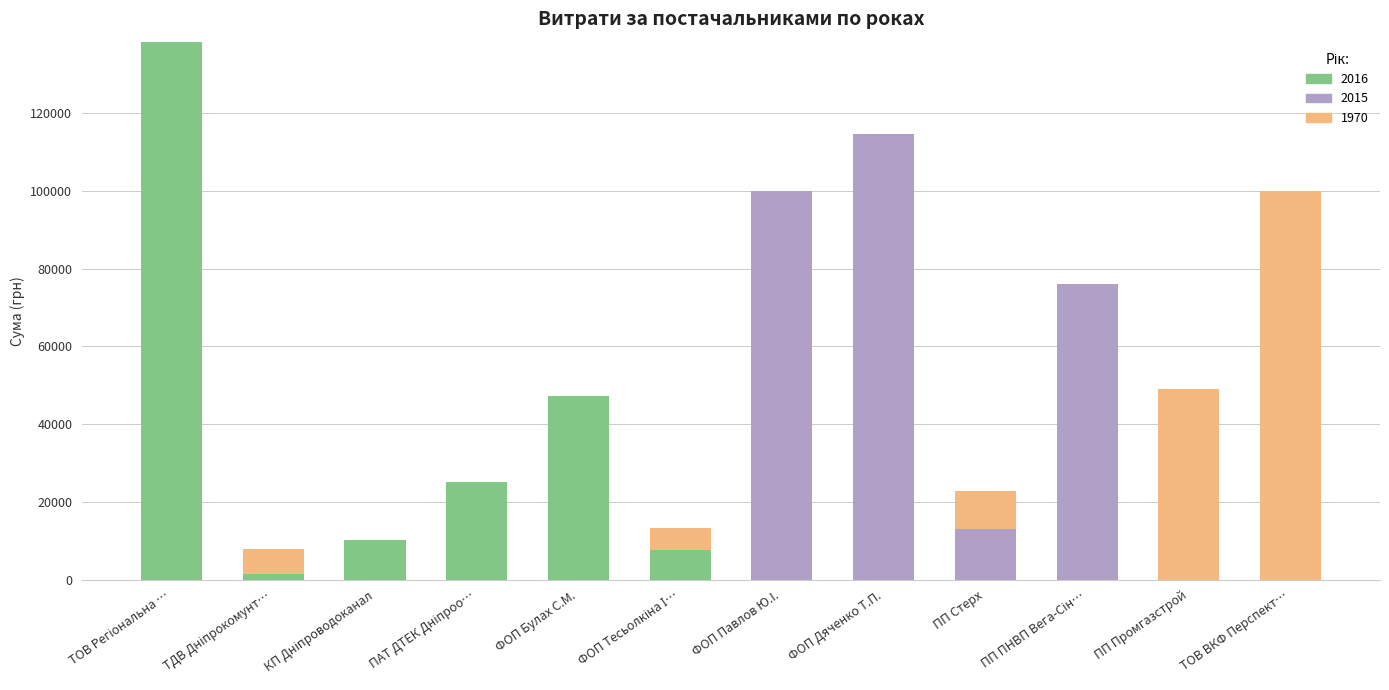

The value of 2016 at ФОП Булах С.М. is 18508.4. True or false?

False